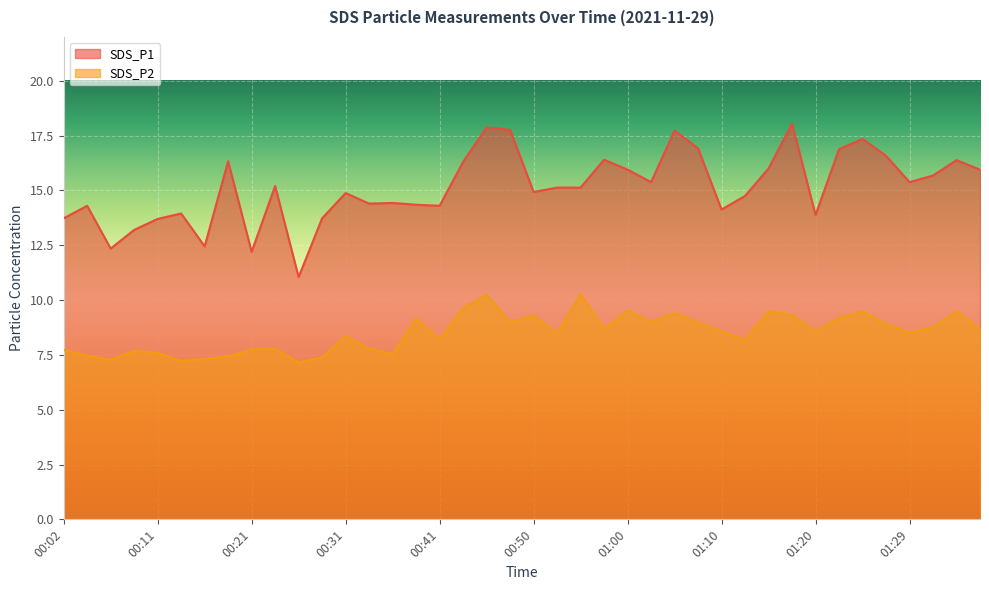

What are all the series names shown in the legend?

SDS_P1, SDS_P2